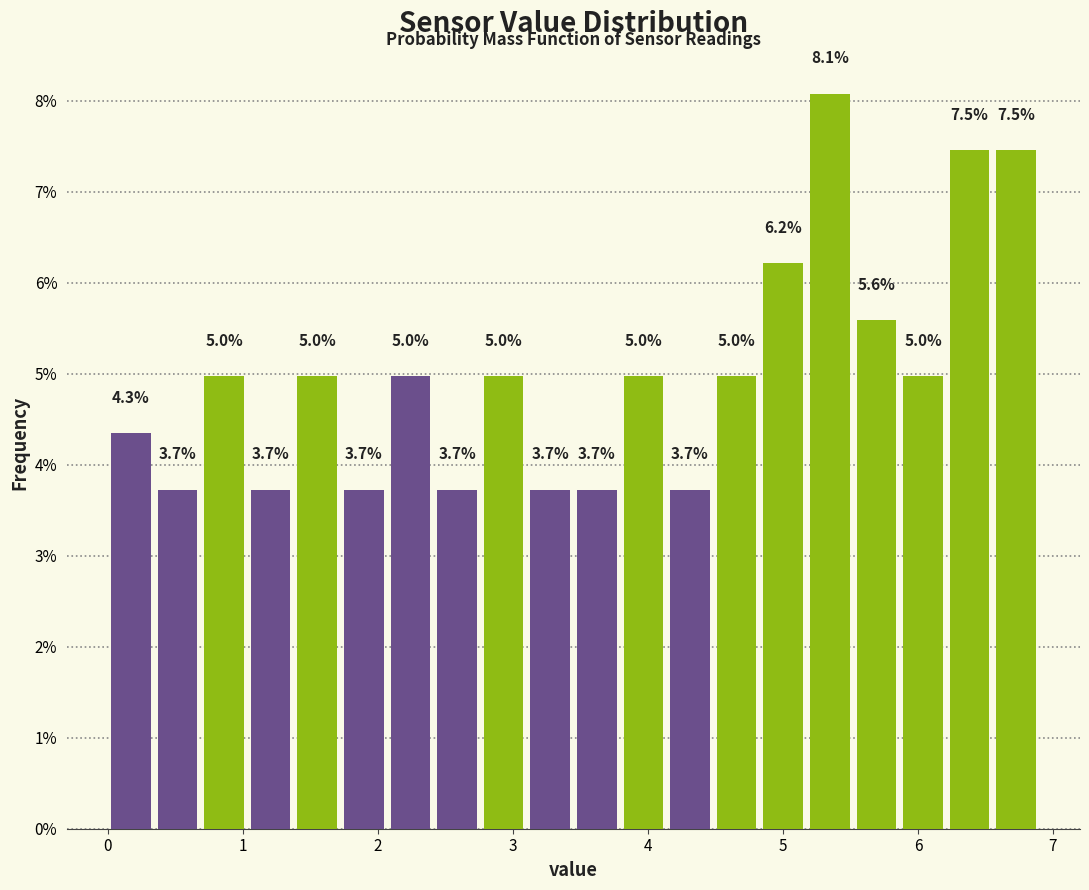

Read against the x-axis, roughly where is the centre of the tallest bar?

5.3